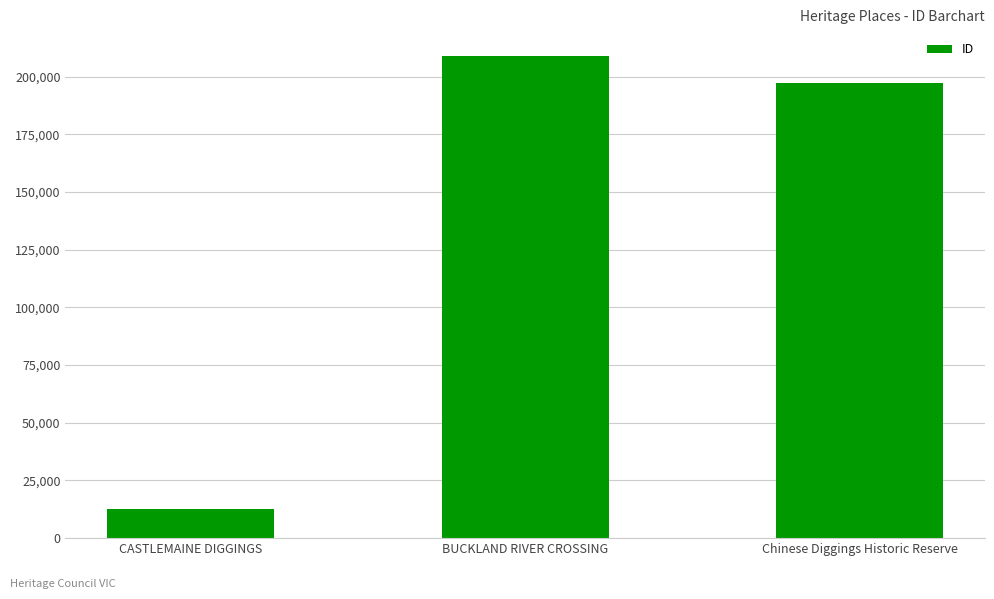

What is the difference between the values at CASTLEMAINE DIGGINGS and Chinese Diggings Historic Reserve?

184620